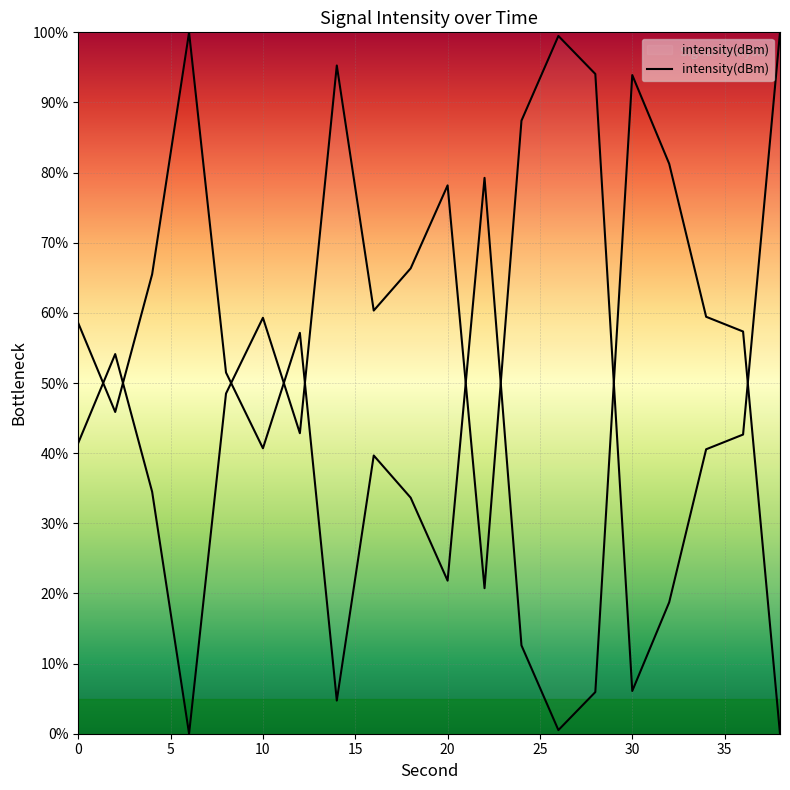

How many data points are above 54?

10